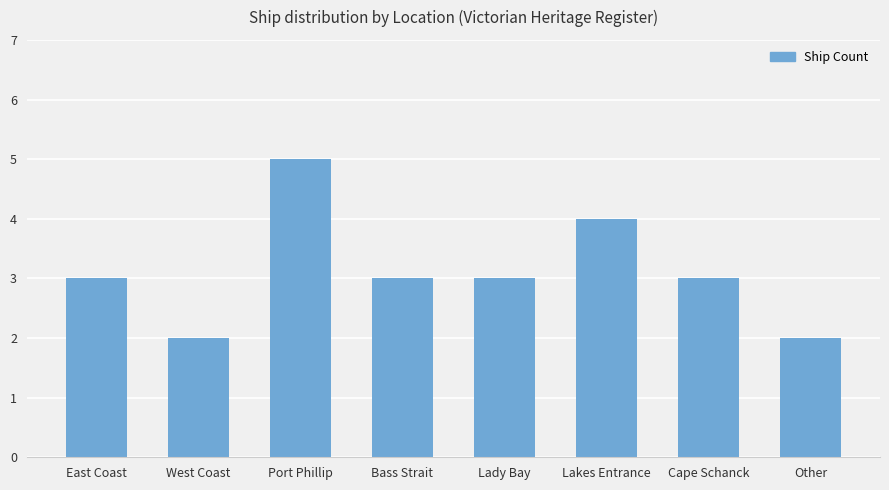

Count the number of data series in this chart.

1